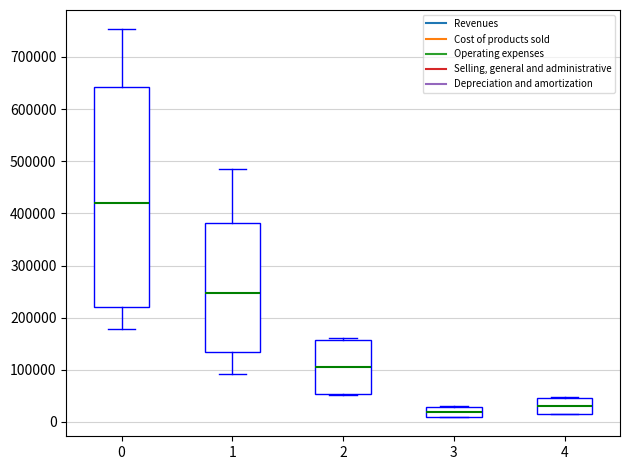

Reading left to right, transcribe this box plot: for each box, give where its median line is, the range the box spans, and where its two whiskers end, as read against the y-axis. The values are not printed on the chart, so give them approximately, as read against the axis.

0: median 420000, box 220000 to 640000, whiskers 180000 to 750000
1: median 250000, box 130000 to 380000, whiskers 90000 to 490000
2: median 110000, box 50000 to 160000, whiskers 50000 (just below the box's lower edge) to 160000 (just above the box's upper edge)
3: median 20000, box 10000 to 30000, whiskers 10000 to 30000
4: median 30000, box 10000 to 50000, whiskers 10000 to 50000